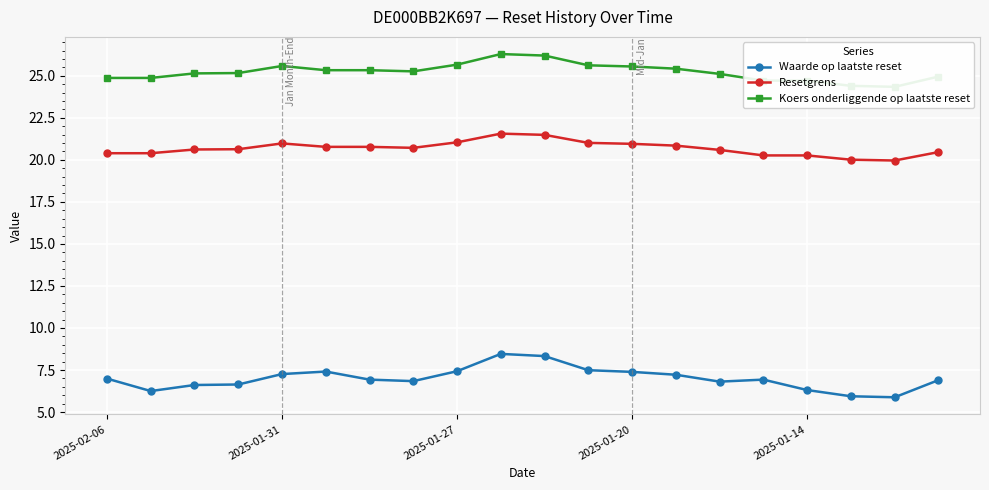

What is the lowest value of the Waarde op laatste reset series?

5.9